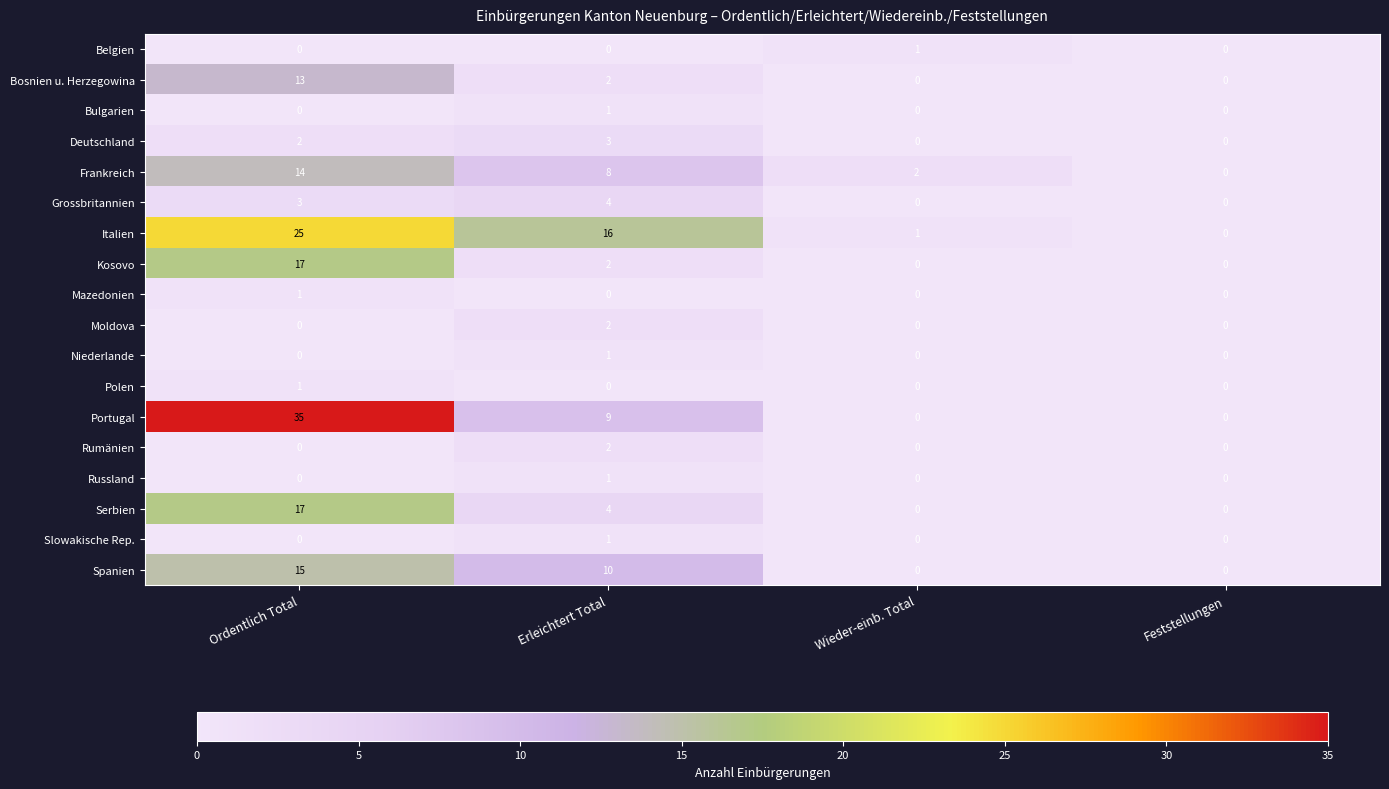

Where is Bosnien u. Herzegowina nearest to the value 6?

Erleichtert Total